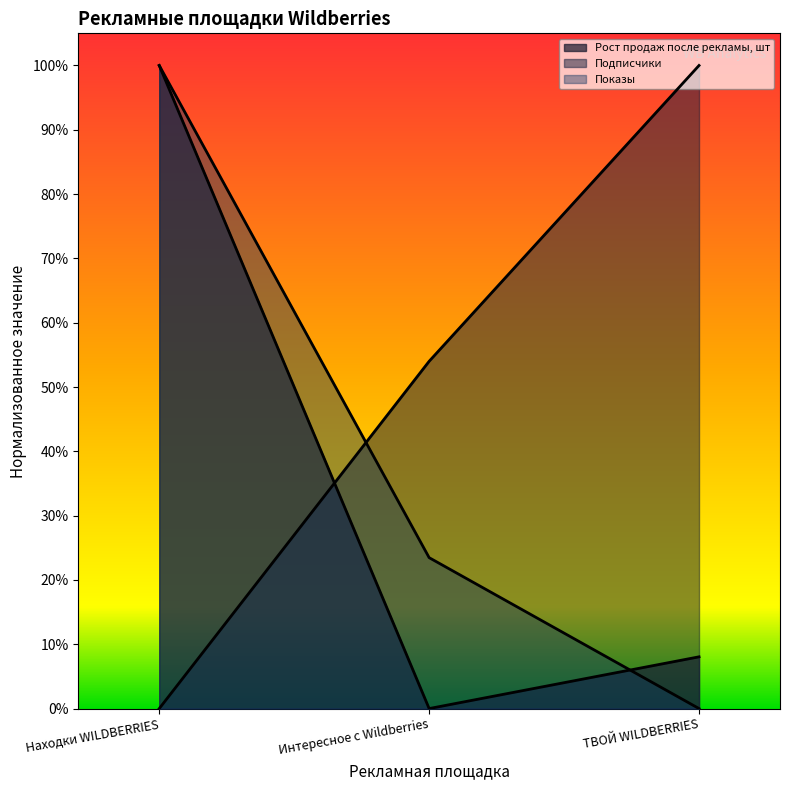

At ТВОЙ WILDBERRIES, list the series in order from largest to smallest.

Подписчики, Рост продаж после рекламы, шт, Показы